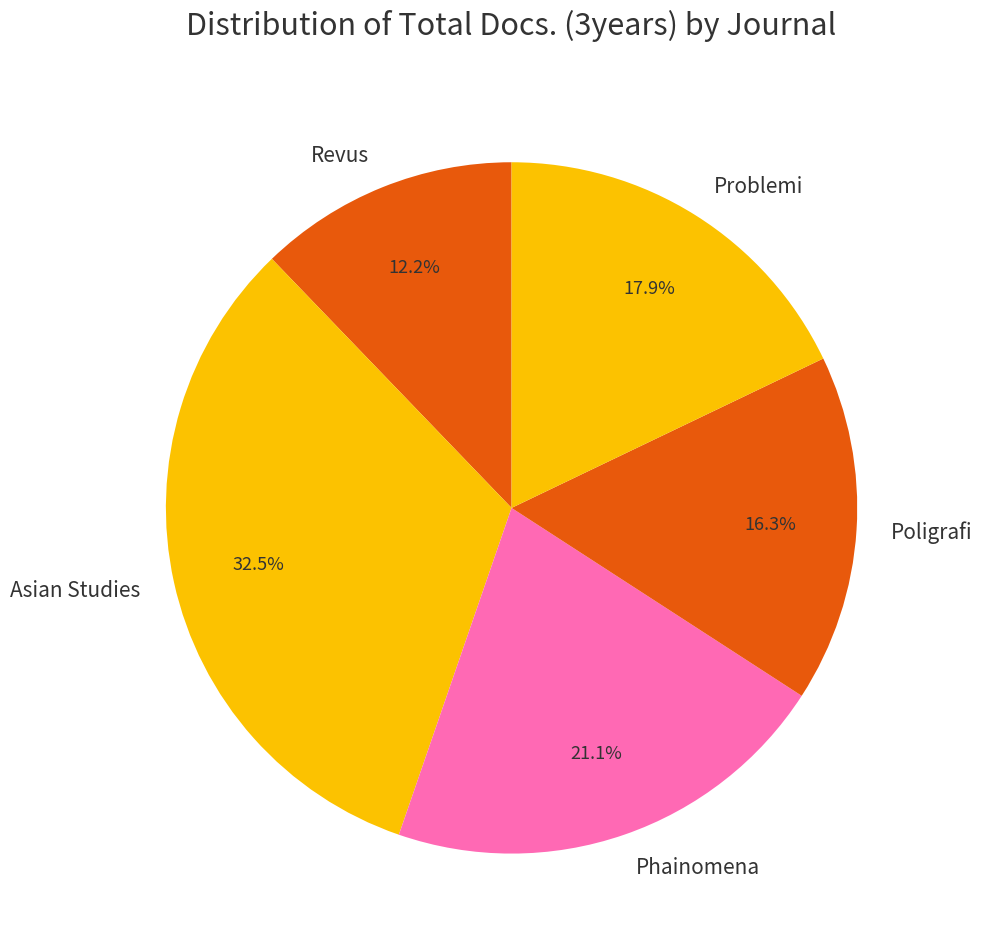

What is the ratio of the value at Problemi to the value at Poligrafi?

1.1